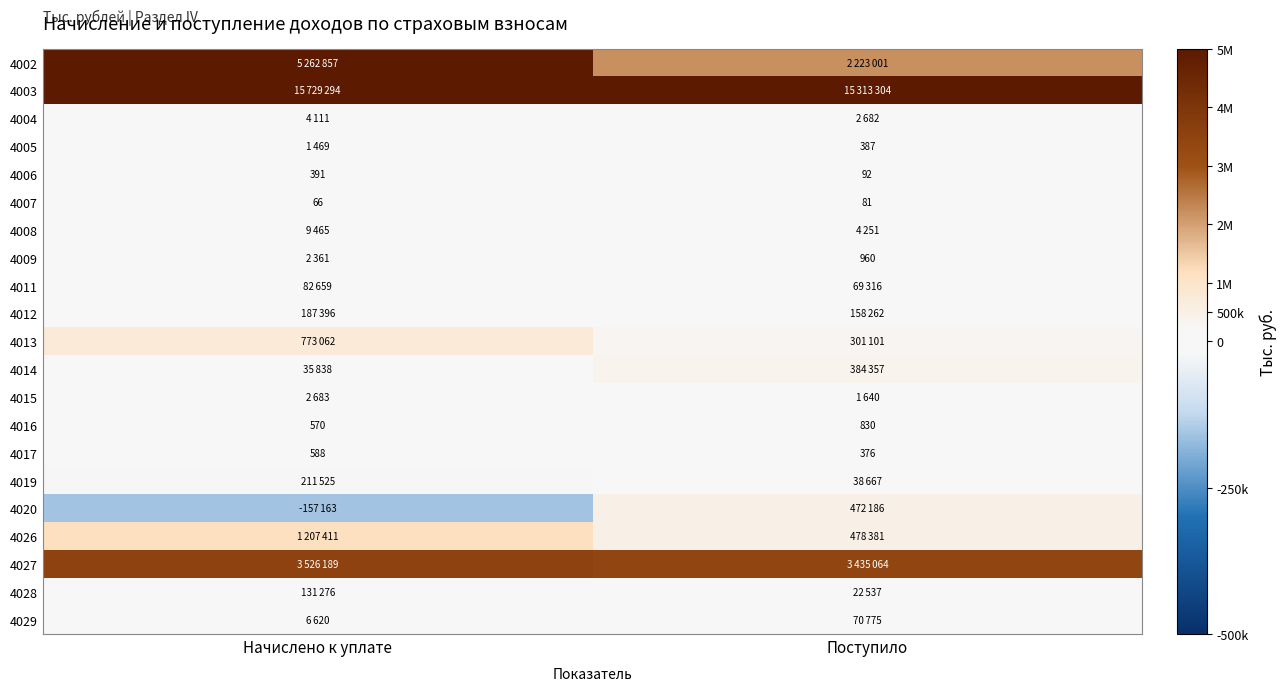

Count the number of categories in the chart.

2